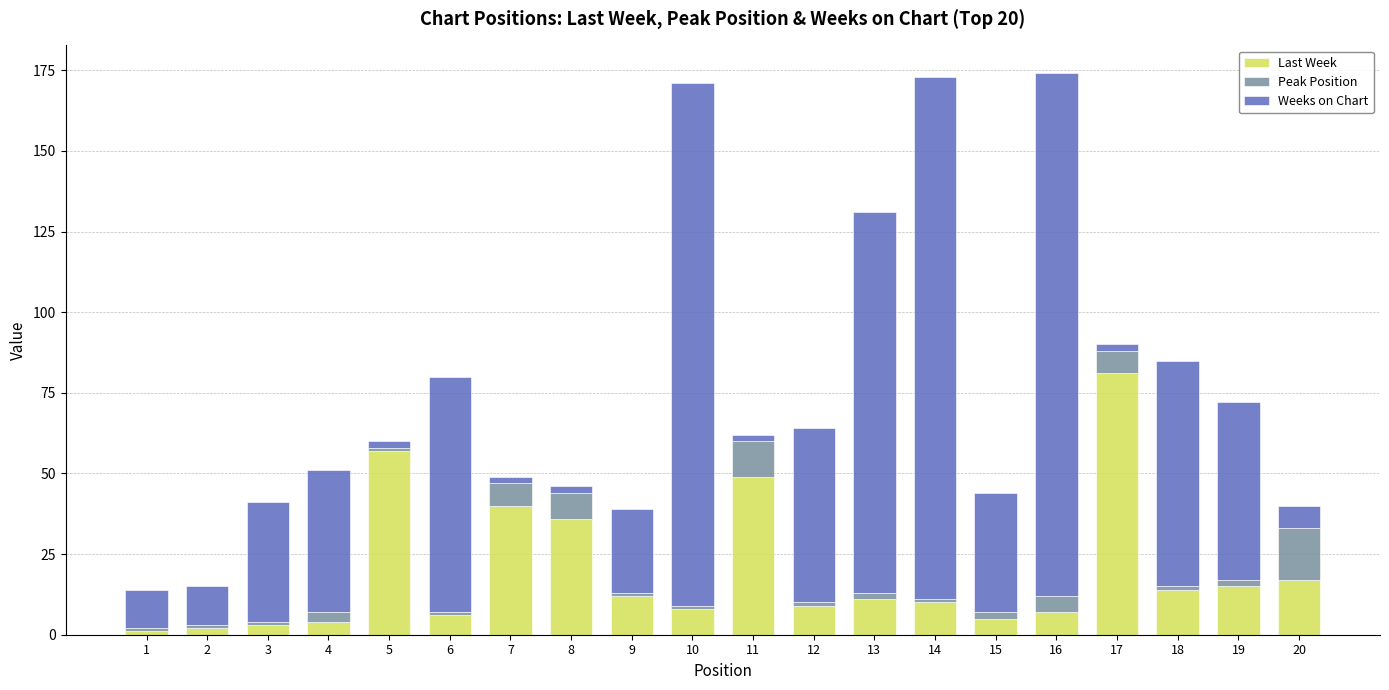

At which label does Last Week reach its peak?

17